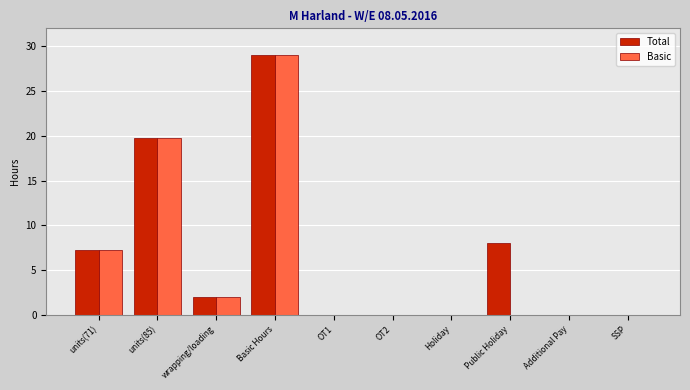

Count the number of categories in the chart.

10